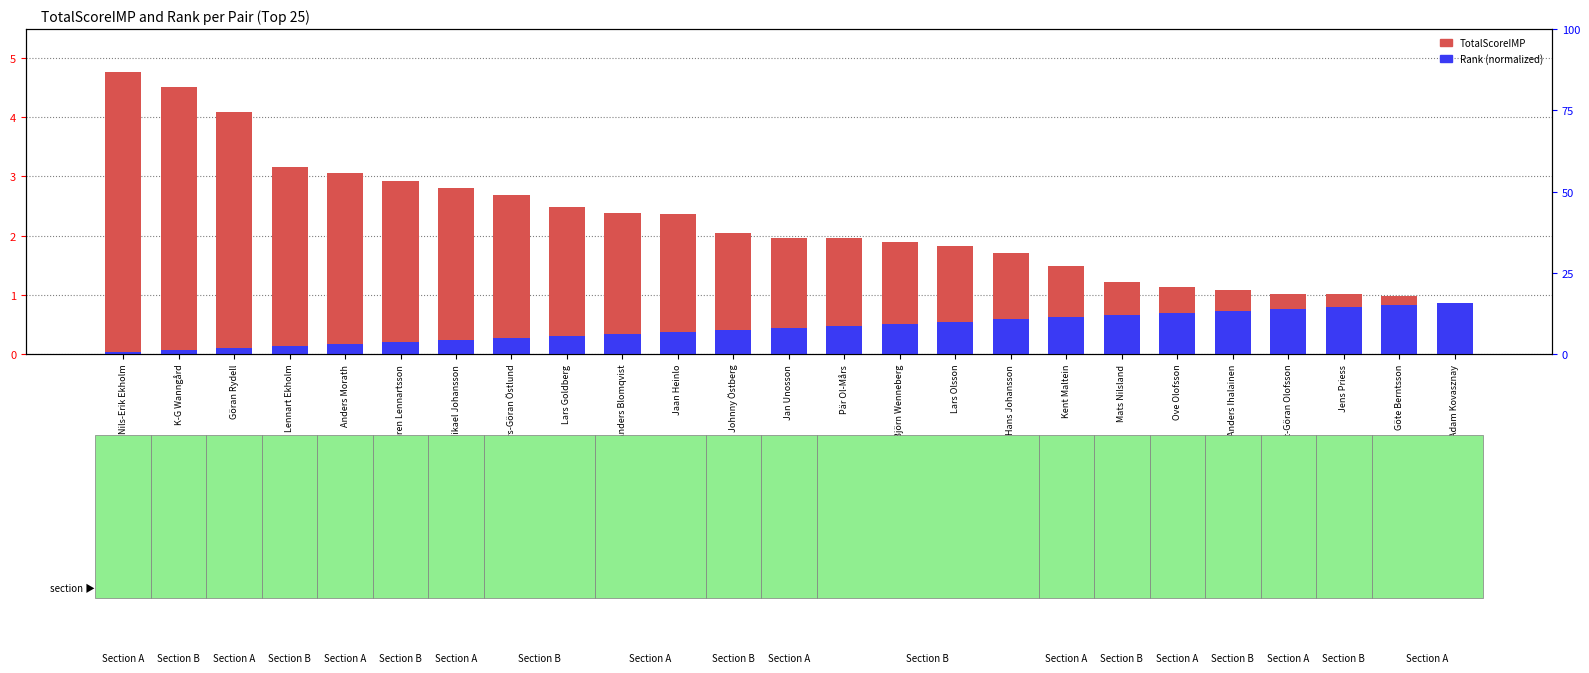

Which category has the highest value in the Rank (normalized) series?

Adam Kovasznay